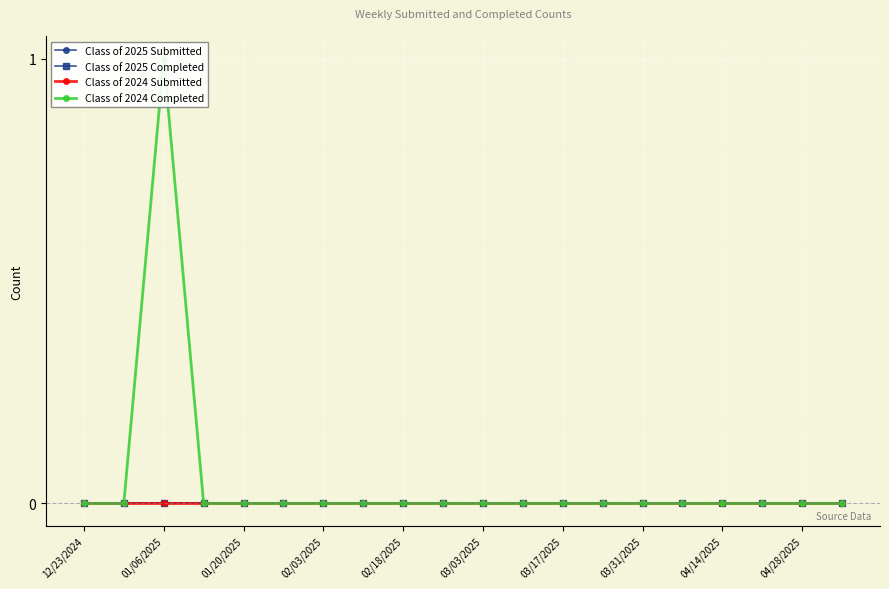

True or false: Class of 2025 Completed and Class of 2024 Completed cross at least once.

False